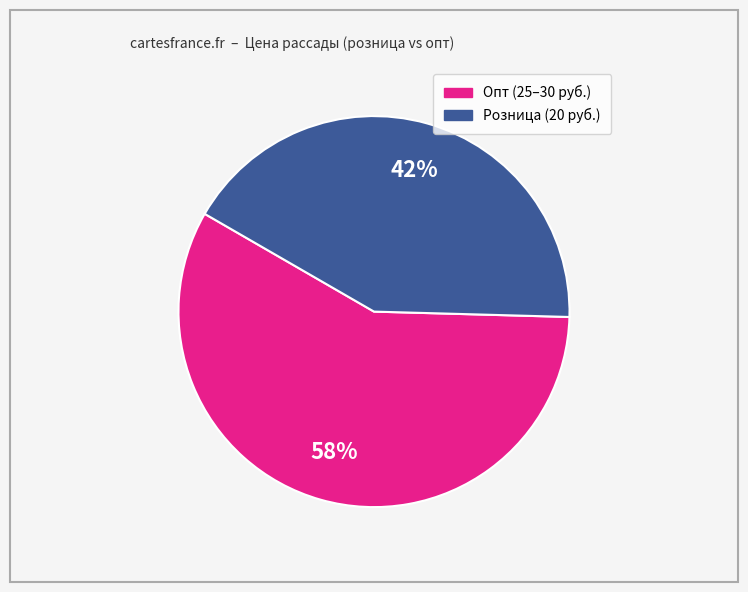

To the nearest percent, what is the average slice percentage?

50%